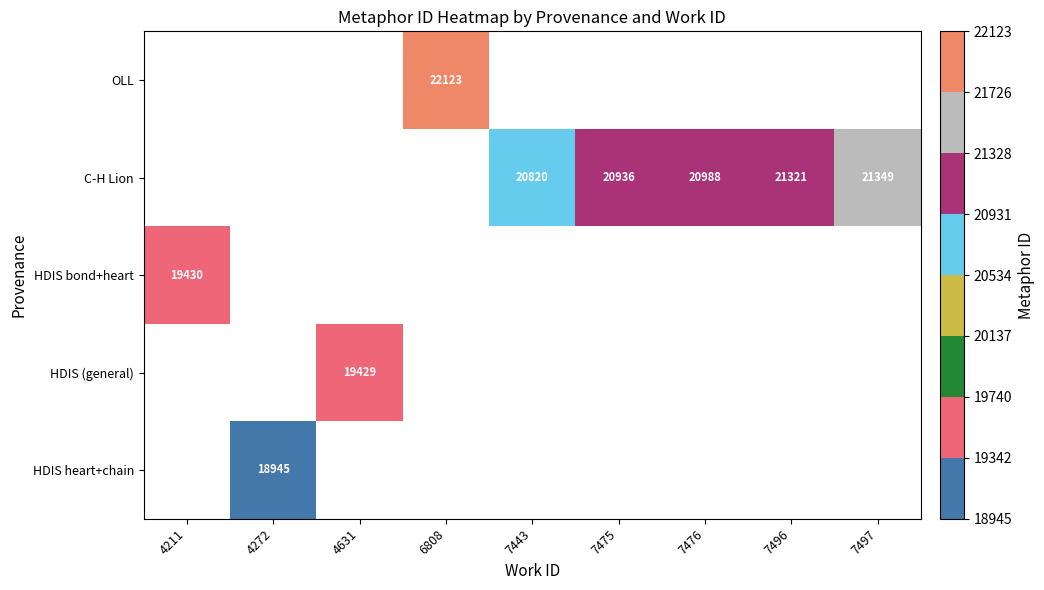

How many data points does each series have?

9